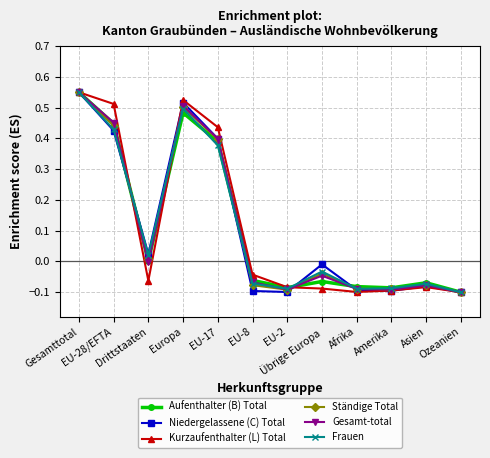

True or false: Ständige Total has more than 0 points higher than both neighbors.

True